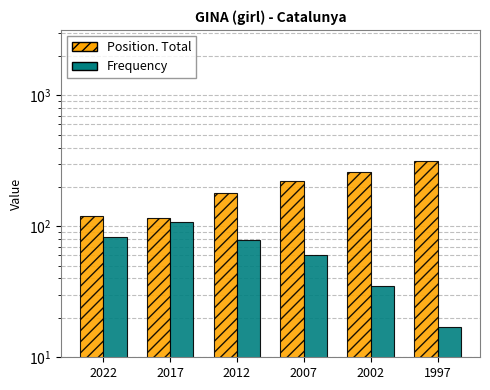

What is the value of the Frequency bar at the 5th from the left?

35